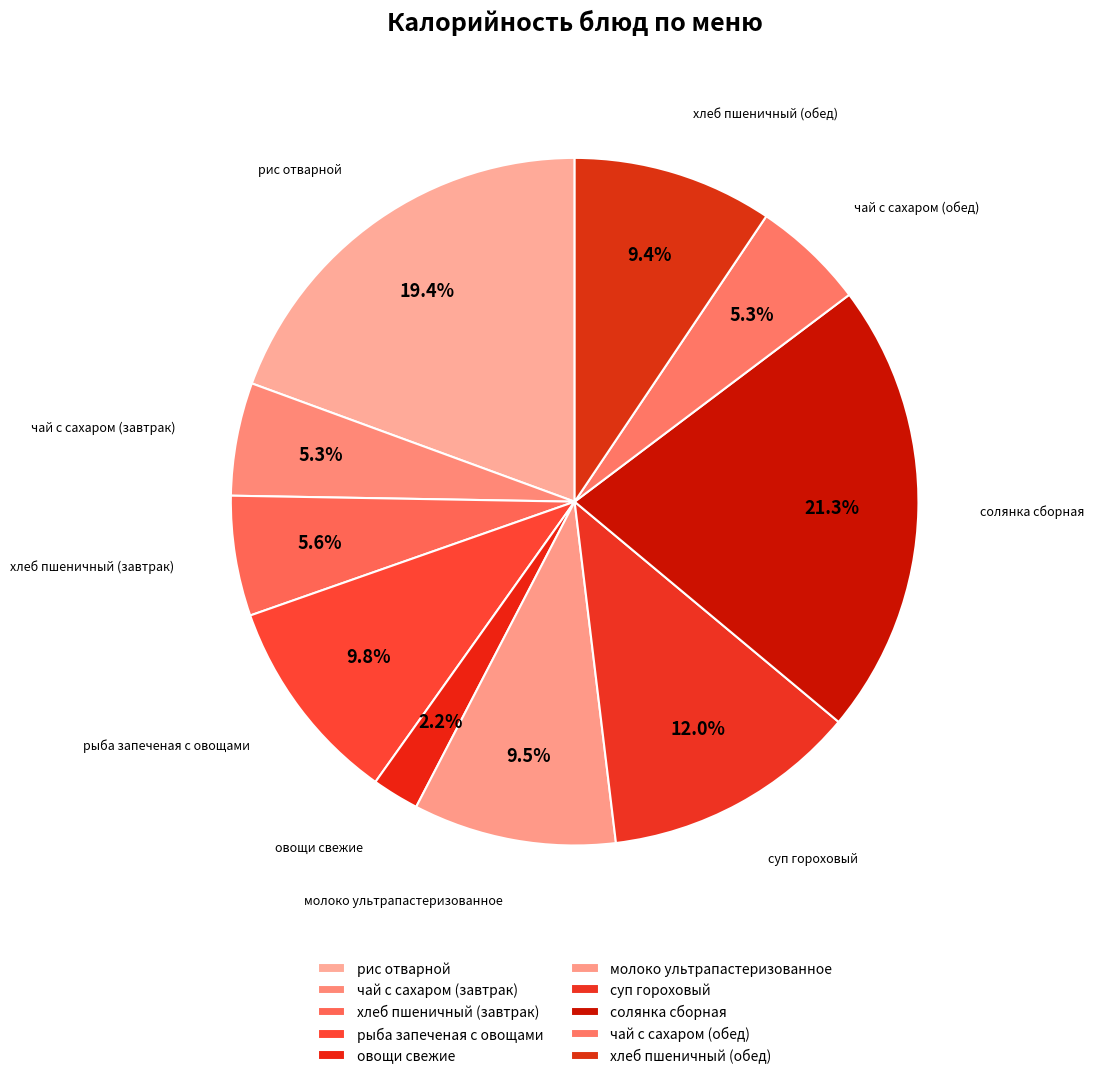

How many slices are in this pie chart?

10